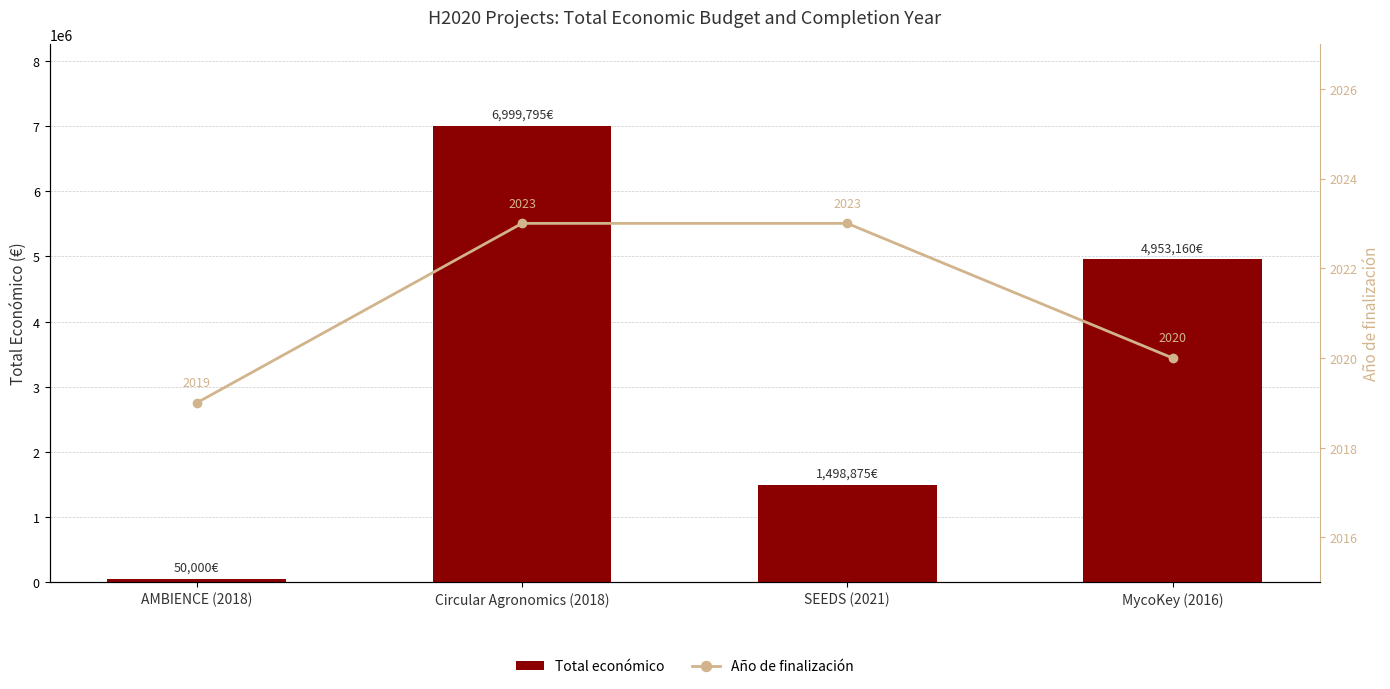

The value of Total económico at MycoKey (2016) is 4953160. True or false?

True